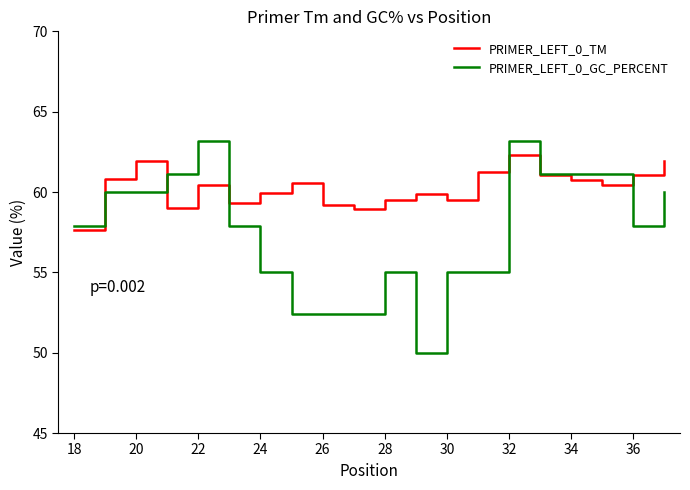

Which series has the widest spread of values?

PRIMER_LEFT_0_GC_PERCENT